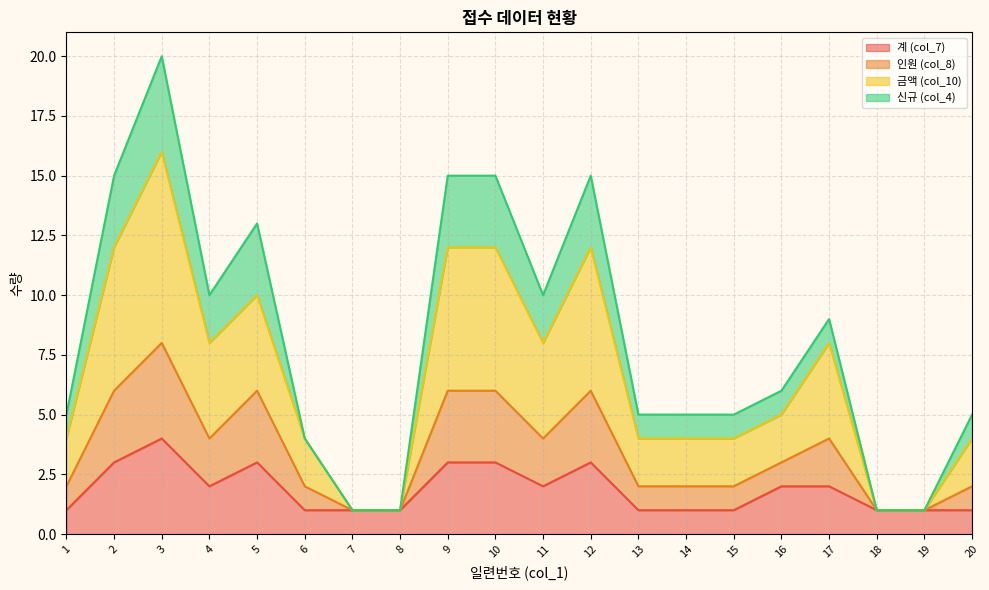

Is it true that 계 (col_7) equals 1 at 17?

False